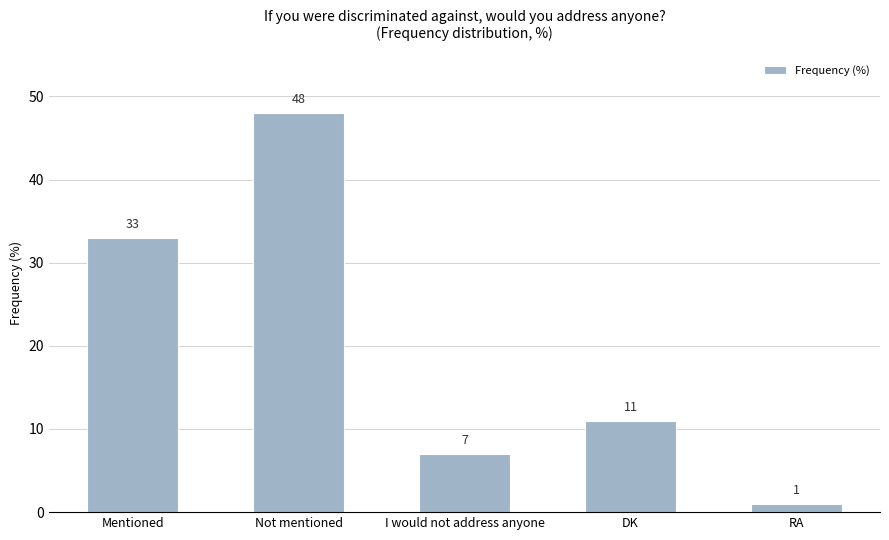

What is the minimum value shown in the chart?

1